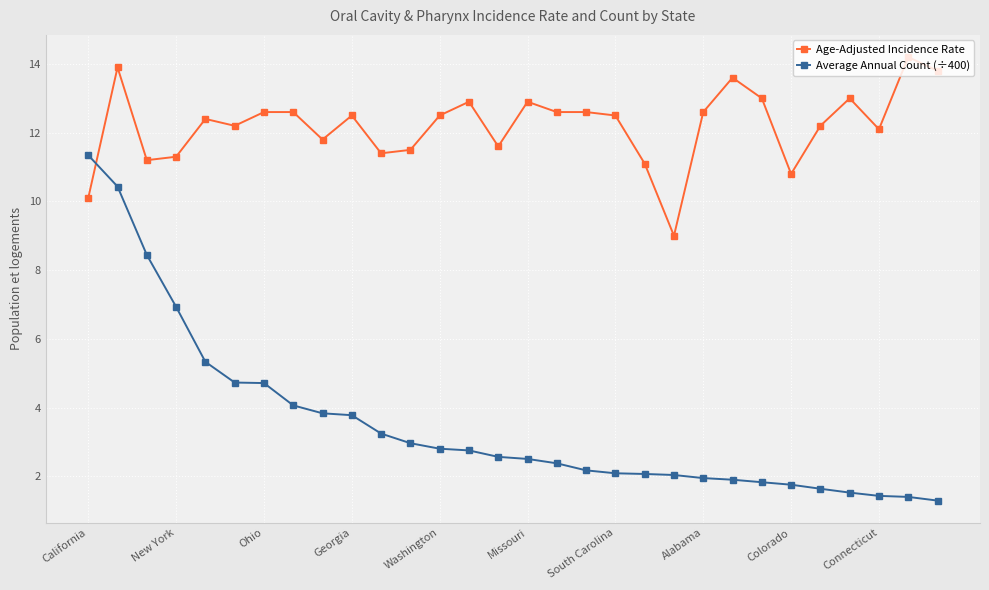

Rank the series by their maximum value, from lowest to highest.

Average Annual Count (÷400), Age-Adjusted Incidence Rate